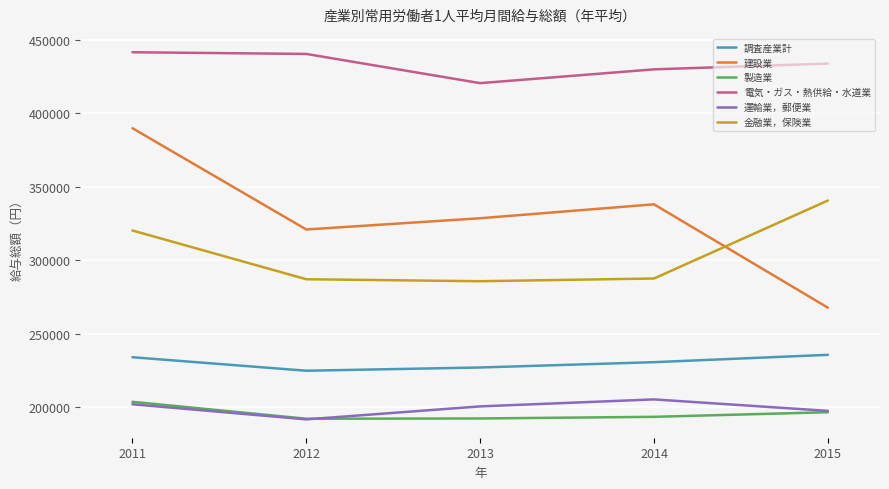

True or false: 電気・ガス・熱供給・水道業 and 建設業 cross at least once.

False